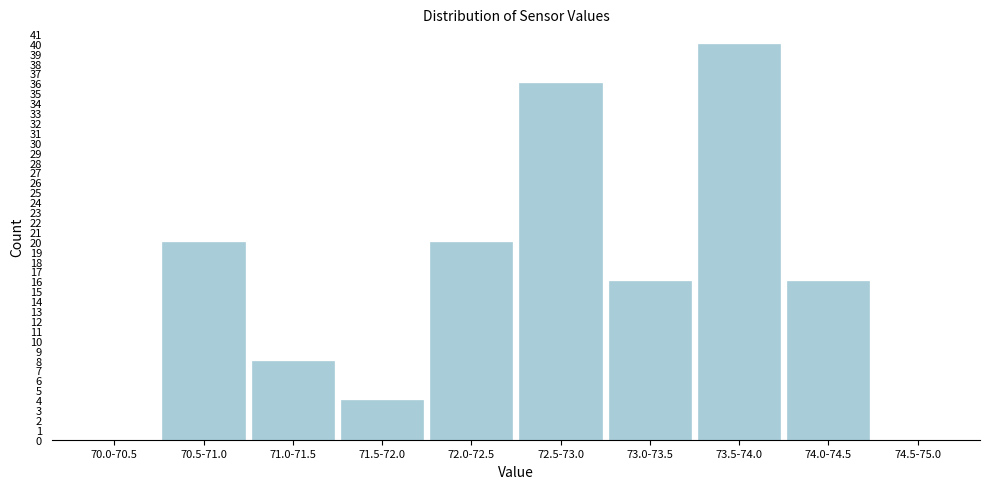

Reading right to left, list all the values displayed in this chart.

74.5-75.0=0	74.0-74.5=16	73.5-74.0=40	73.0-73.5=16	72.5-73.0=36	72.0-72.5=20	71.5-72.0=4	71.0-71.5=8	70.5-71.0=20	70.0-70.5=0